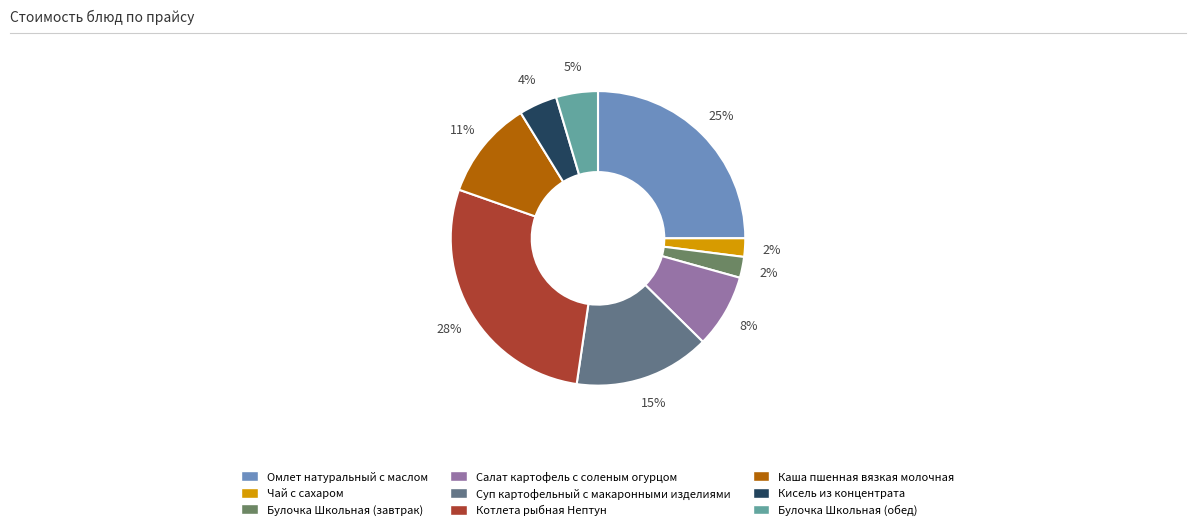

How many segments does this pie chart have?

9